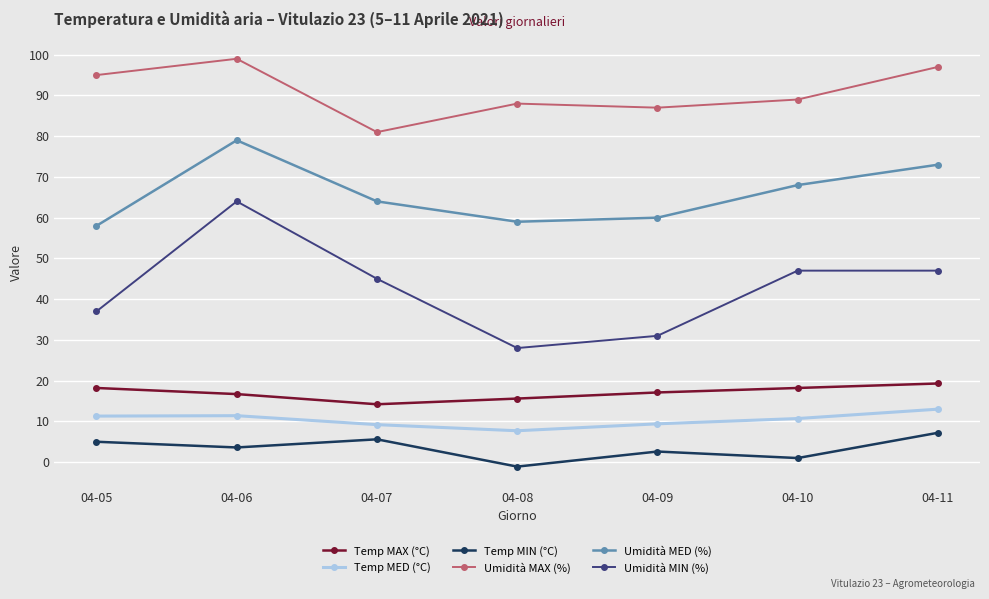

True or false: Umidità MIN (%) has a value of 59.8 at 04-07.

False